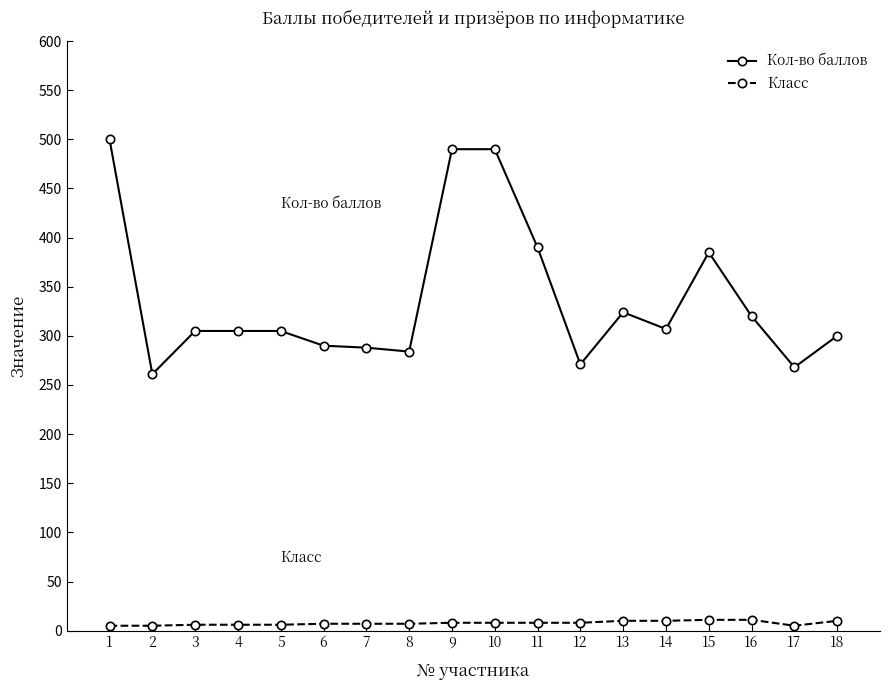

Is it true that Кол-во баллов equals 186 at 13?

False